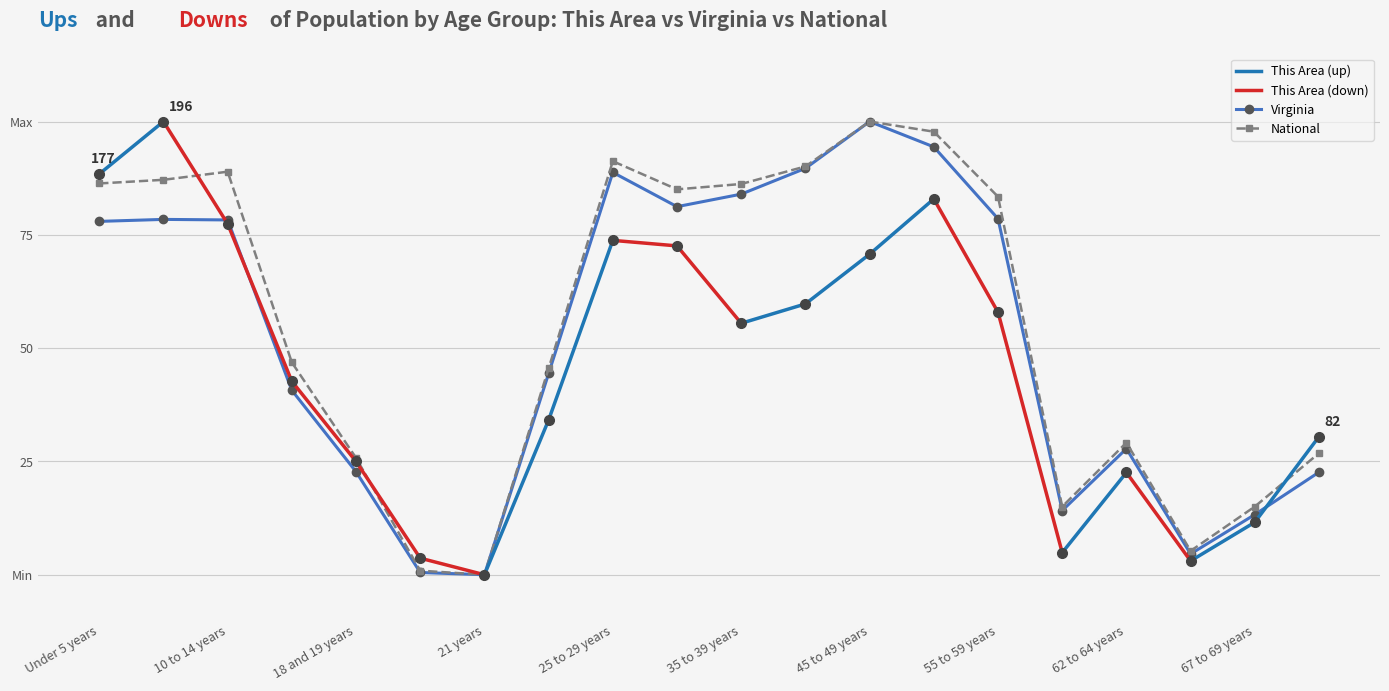

The value of This Area at 18 and 19 years is 25.0. True or false?

True